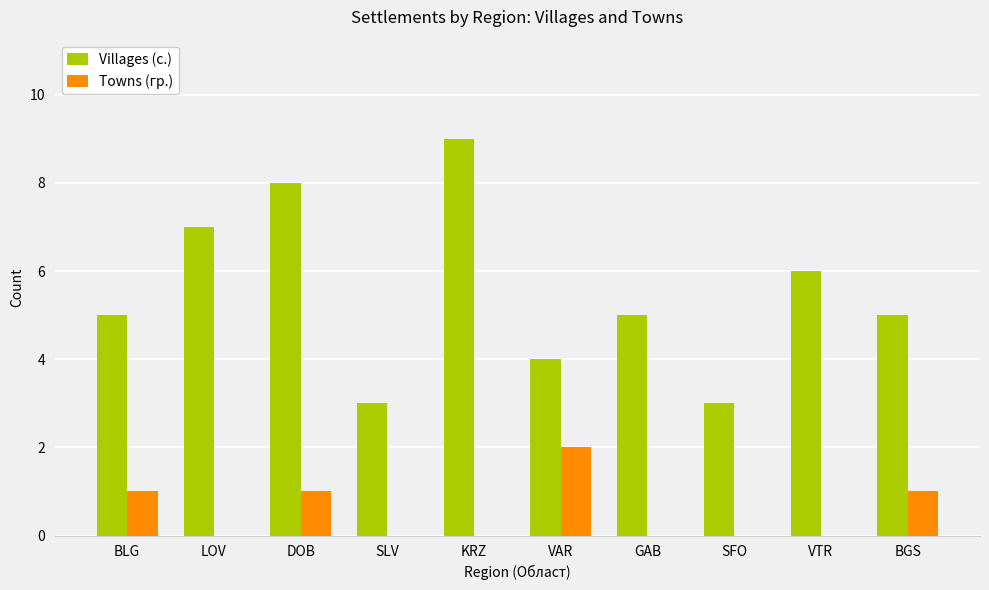

What is the sum of all Villages (с.) values?

55